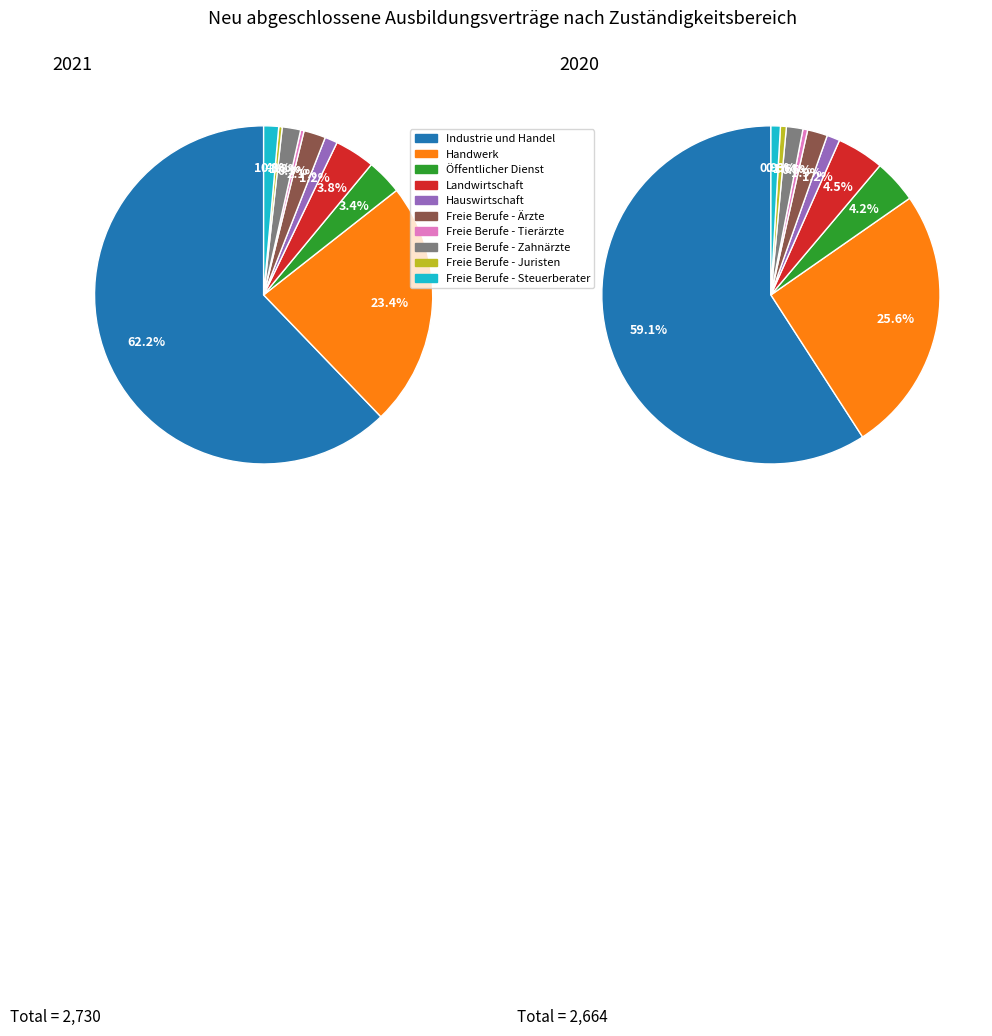

Is it true that Freie Berufe - Steuerberater is 1% of the pie?

True